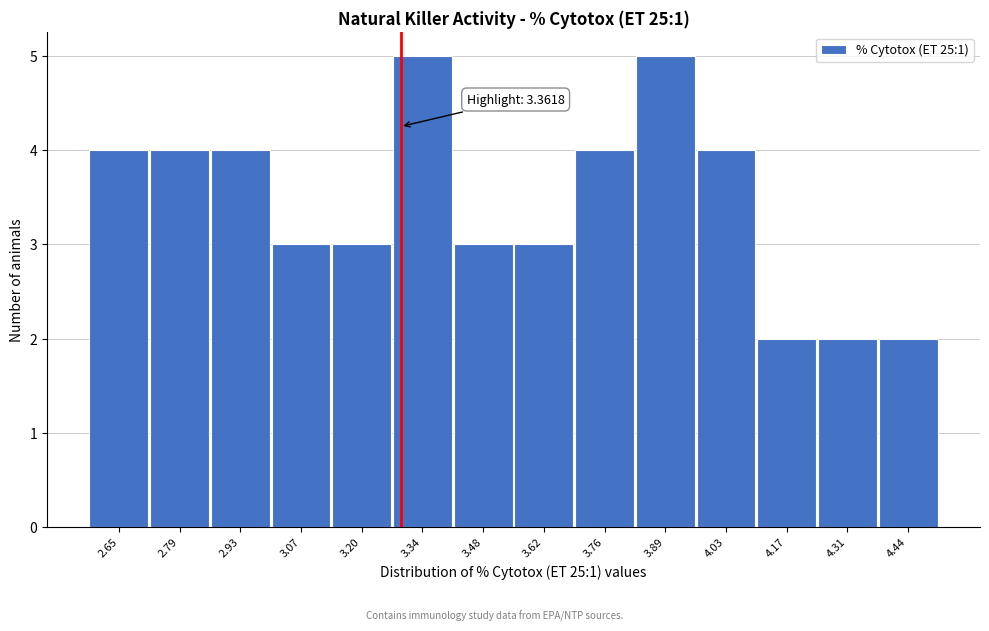

Reading right to left, list all the values displayed in this chart.

2	2	2	4	5	4	3	3	5	3	3	4	4	4